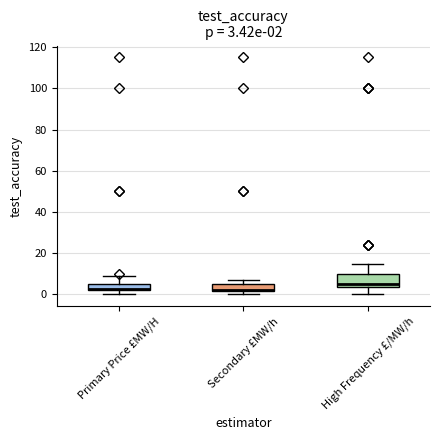

Comparing the boxes themselves (not the whiskers), which one is the tallest?

High Frequency £/MW/h